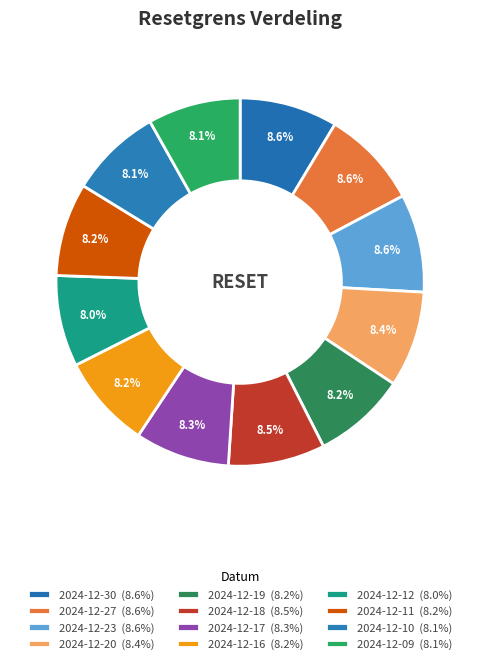

Which slice is the largest?

2024-12-27